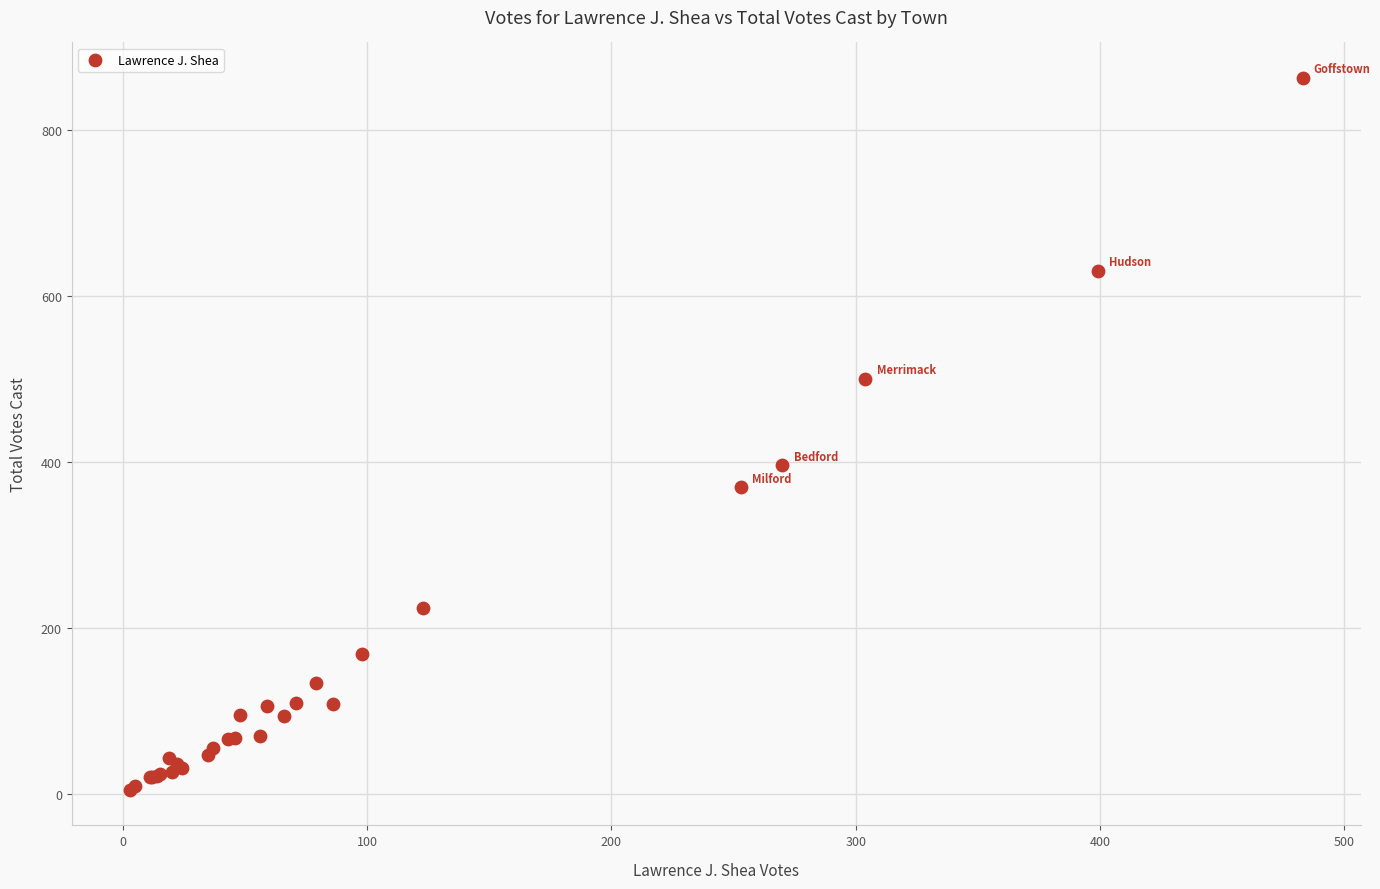

What Y value in the scatter plot is closest to 433?

396